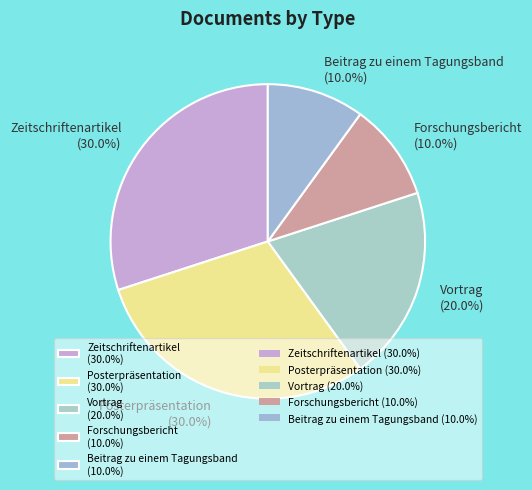

How much of the chart is everything except Zeitschriftenartikel (30.0%)?

70.0%